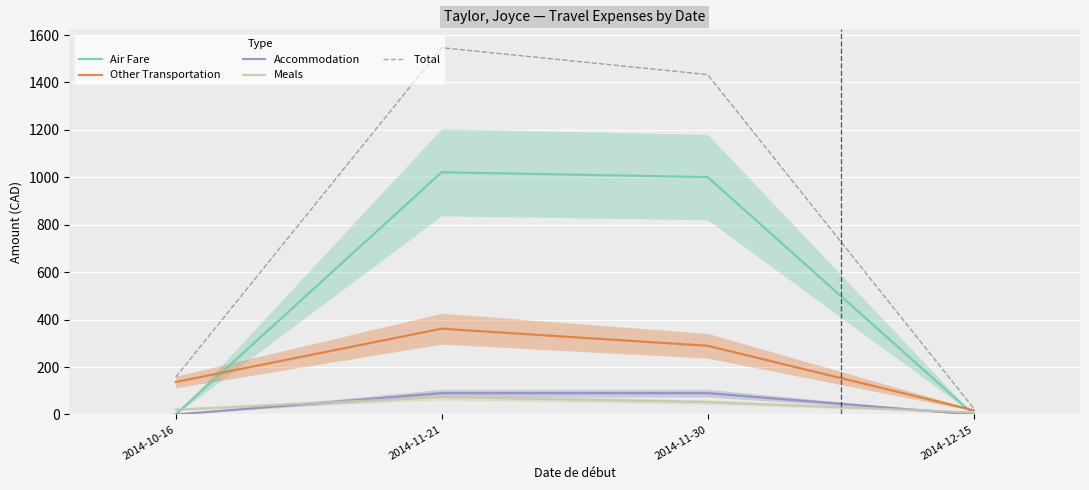

At which label does Meals reach its peak?

2014-11-21